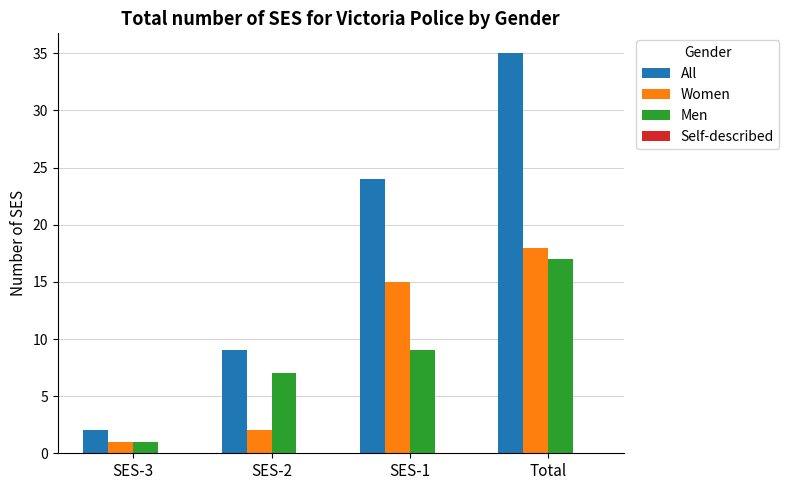

Which series changed the most between SES-3 and SES-2?

All